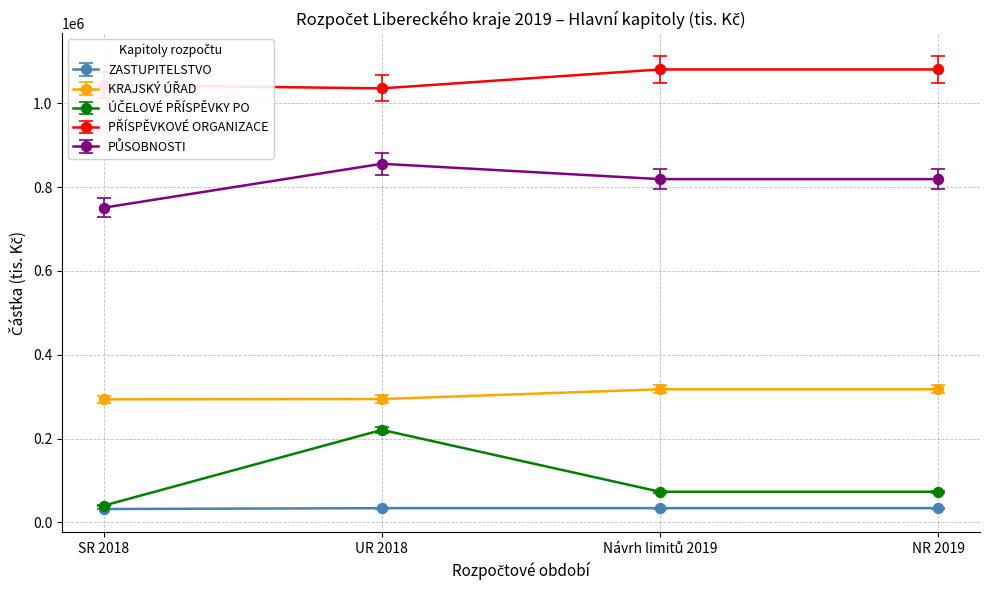

At how many categories does at least one series exceed 995247?

4